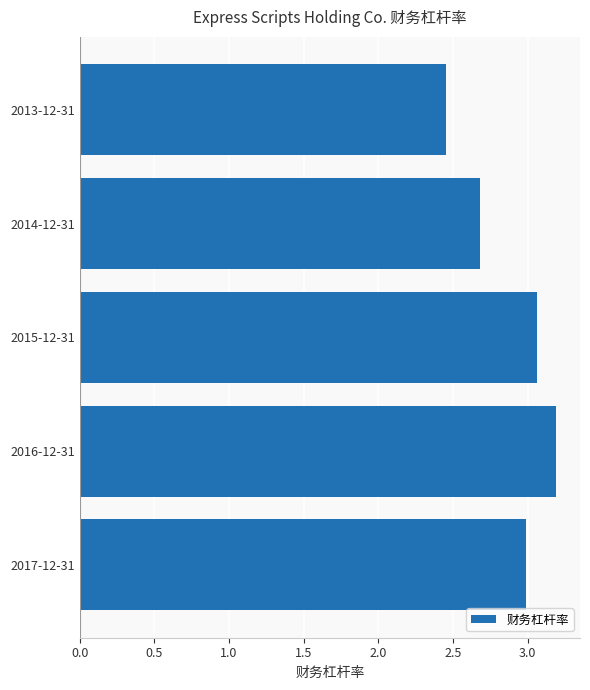

Where is the data nearest to the value 2?

2013-12-31